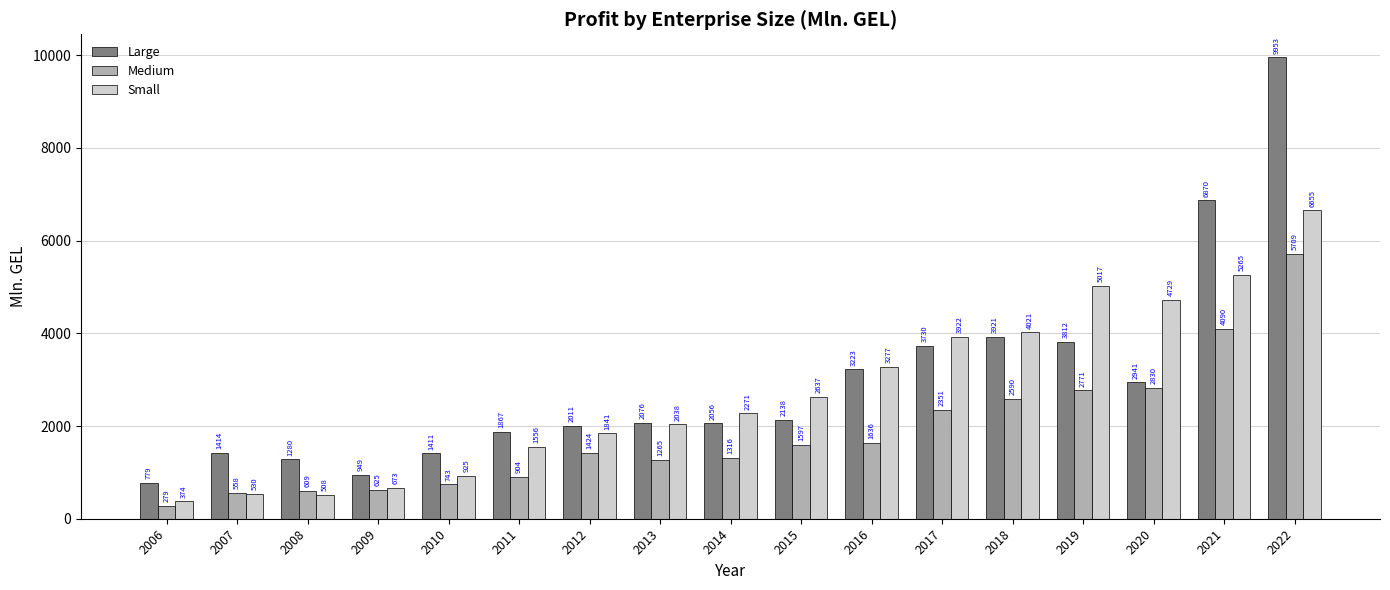

Which category has the lowest value in the Small series?

2006